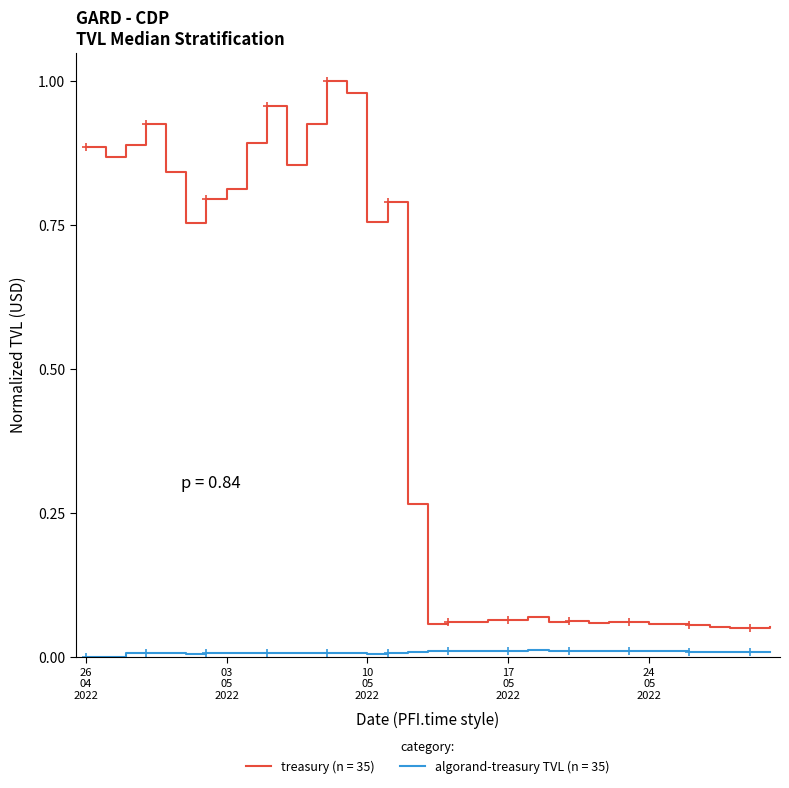

The treasury series shows 0.1 at 13/05/2022. True or false?

True